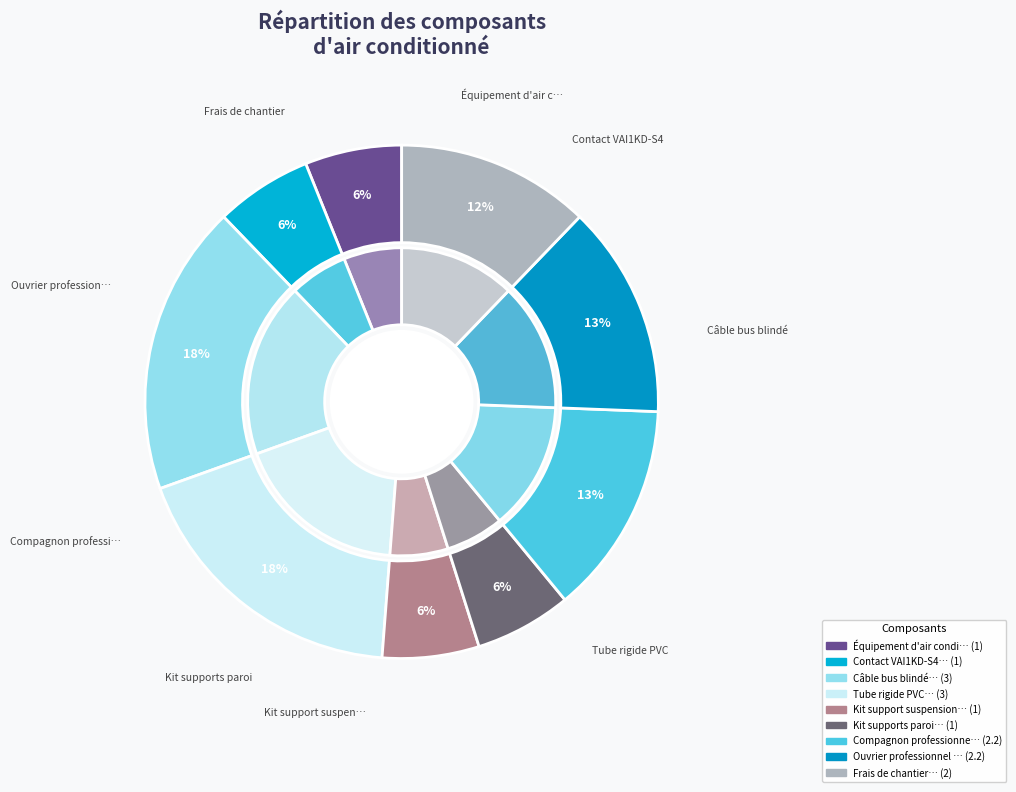

Which category has the biggest portion of the pie?

Câble bus blindé